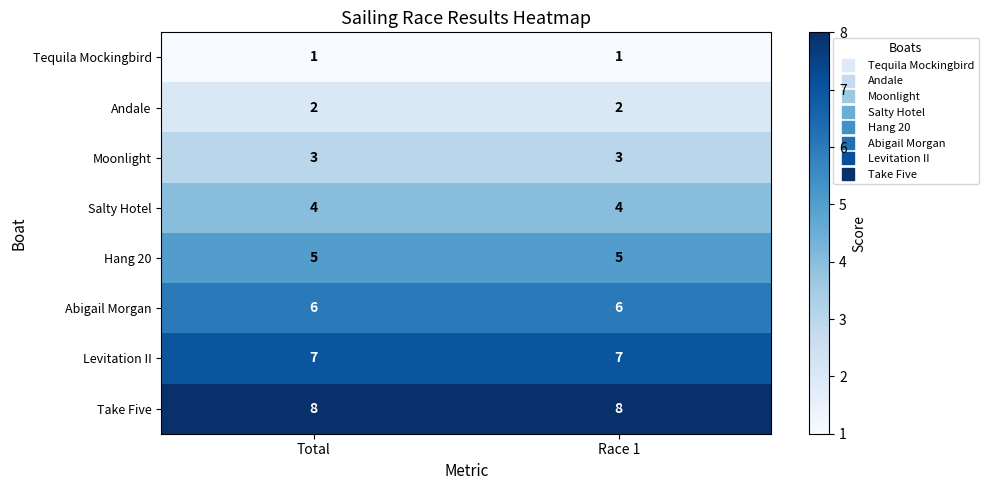

True or false: Take Five has a value of 13 at Race 1.

False